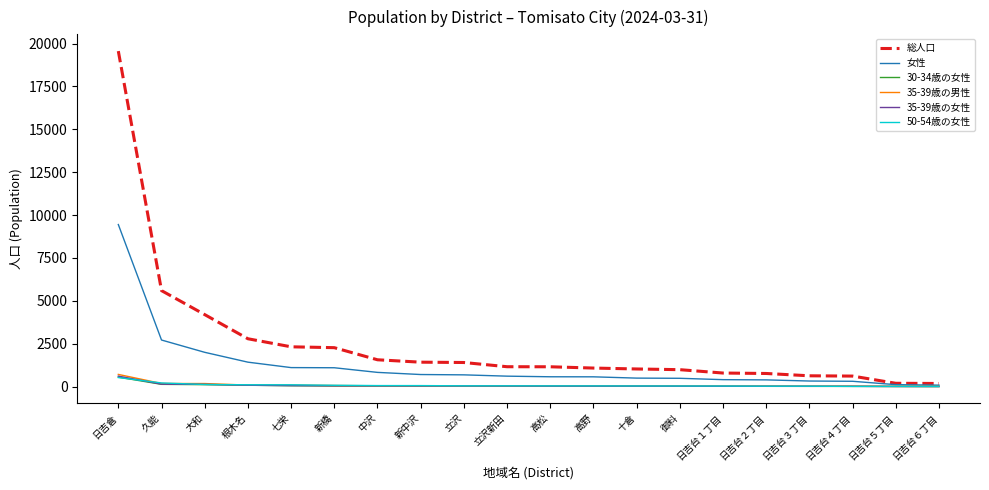

Which series has the largest range (max minus min)?

総人口